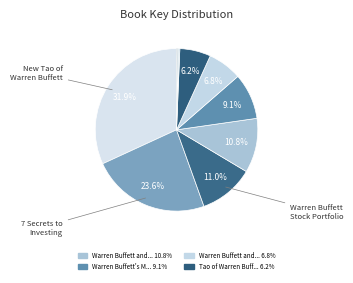

How many segments does this pie chart have?

10